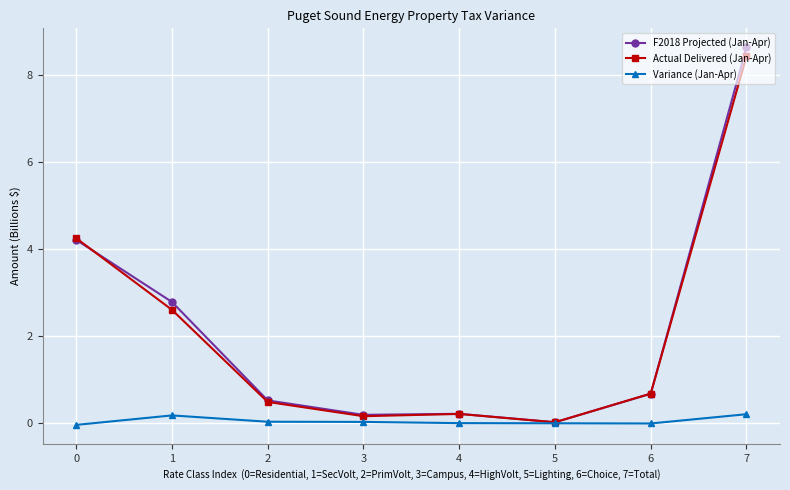

What is the value of the Variance (Jan-Apr) point at the 8th from the left?

0.2